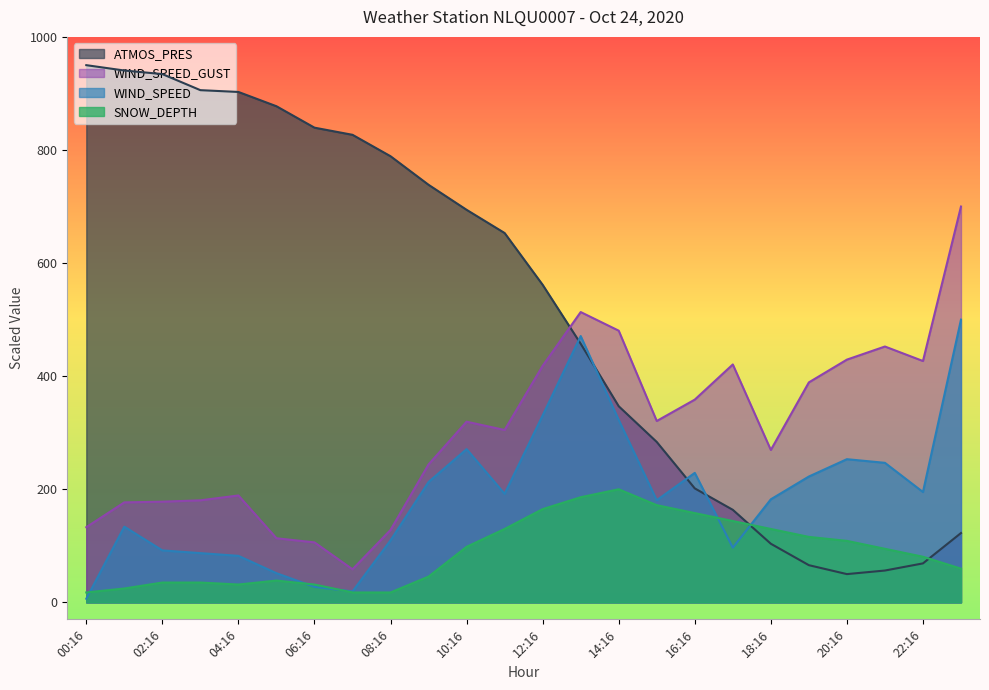

True or false: WIND_SPEED and WIND_SPEED_GUST cross at least once.

False